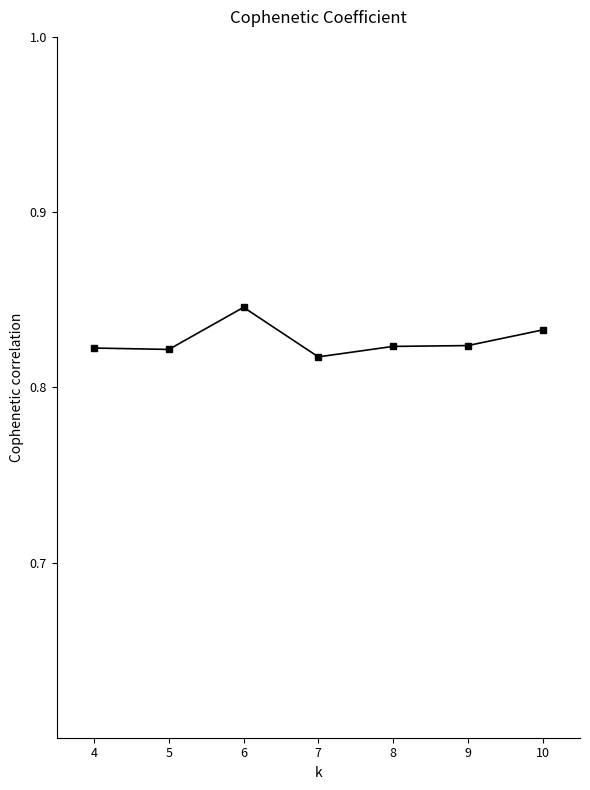

Which label corresponds to the largest value in the chart?

6